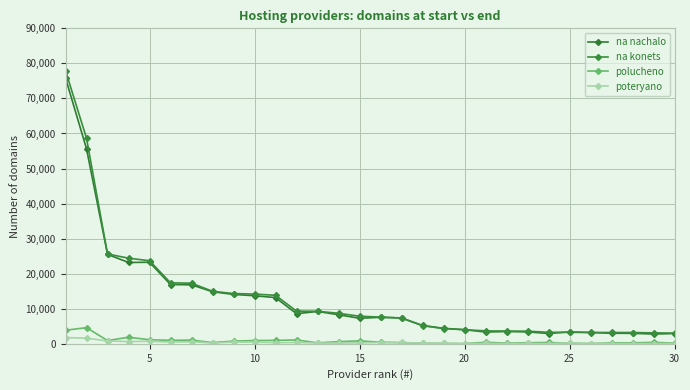

How many lines are shown in the chart?

4